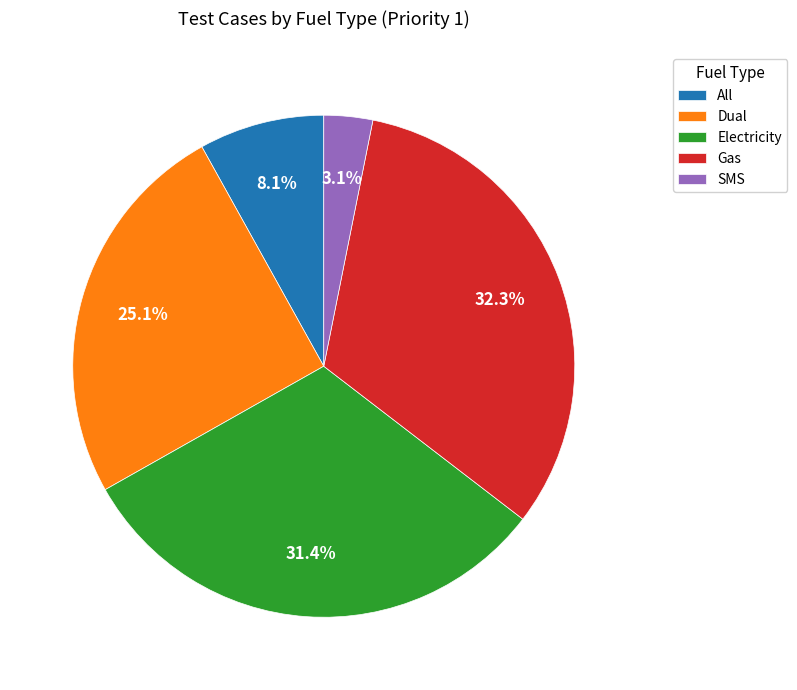

Rank the categories by value from highest to lowest.

Gas, Electricity, Dual, All, SMS